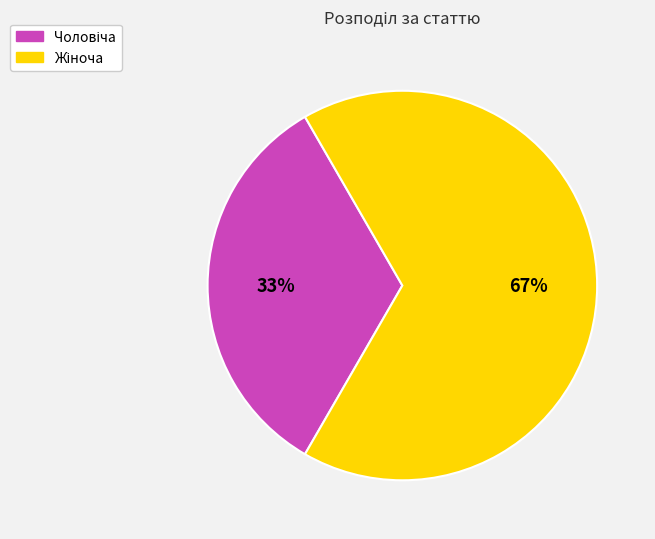

Is there any slice that represents more than half of the pie?

Yes